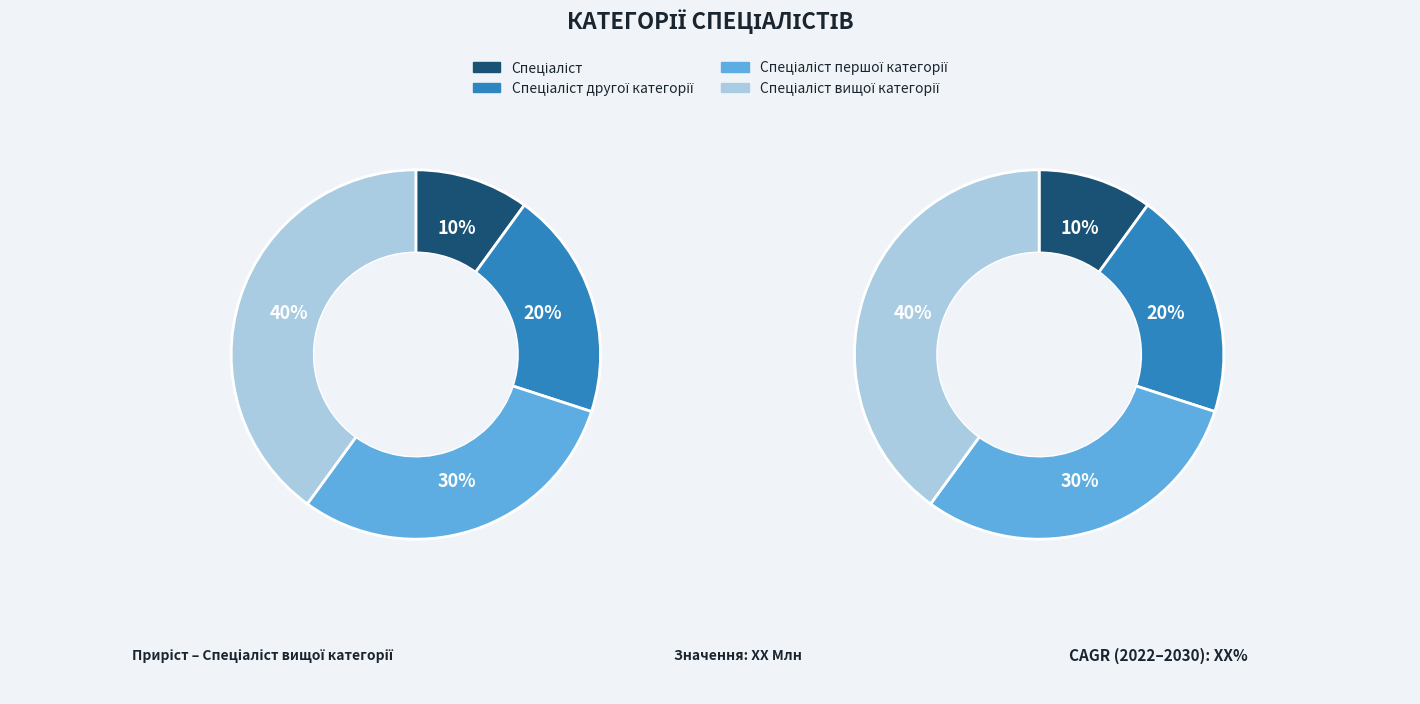

Count the number of slices in the pie.

4